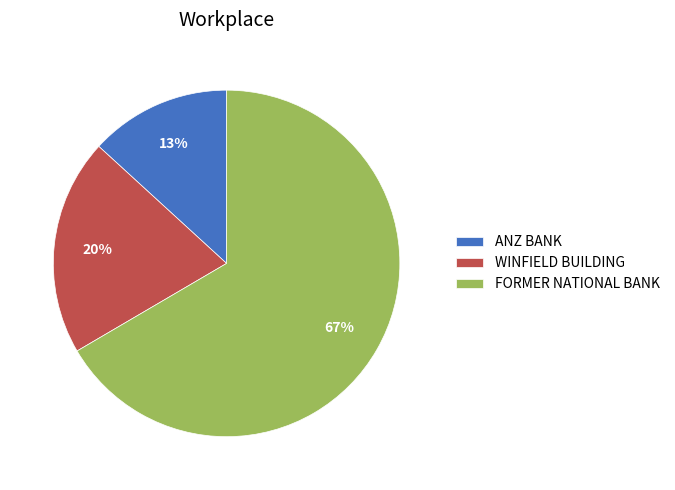

What is the largest slice in the pie chart?

FORMER NATIONAL BANK